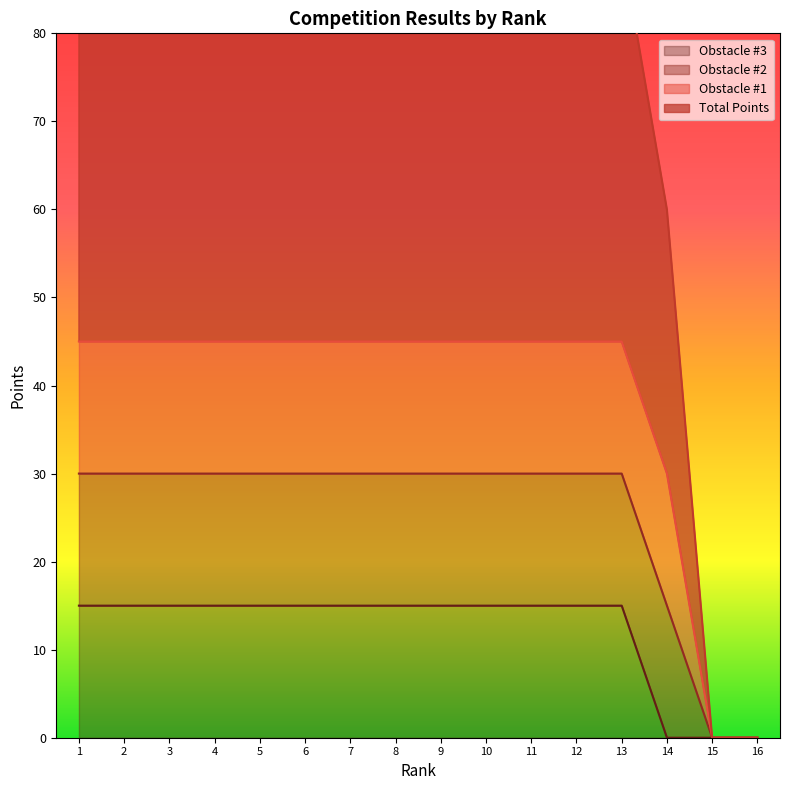

What value does the Total Points series have at 5, to the nearest 5?

120